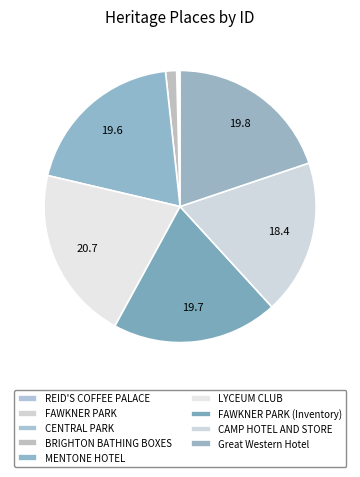

To the nearest percent, what portion does LYCEUM CLUB represent?

21%